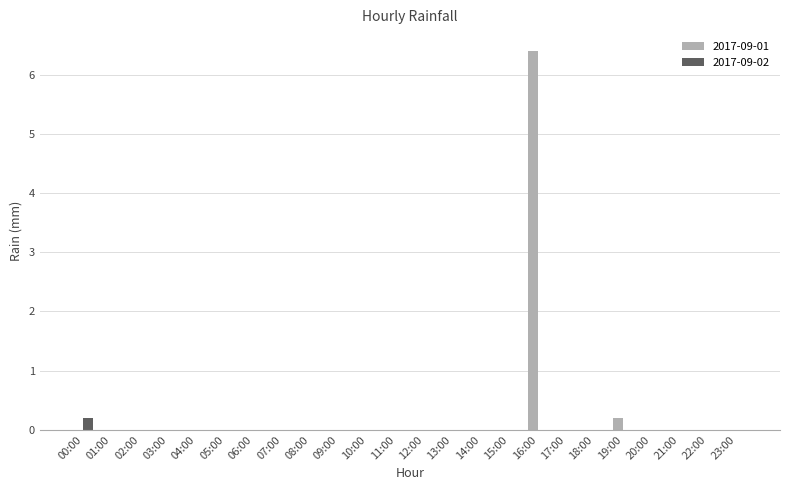

Reading left to right, extract all data points from this chart.

2017-09-01: 0.0	0.0	0.0	0.0	0.0	0.0	0.0	0.0	0.0	0.0	0.0	0.0	0.0	0.0	0.0	0.0	6.4	0.0	0.0	0.2	0.0	0.0	0.0	0.0
2017-09-02: 0.2	0.0	0.0	0.0	0.0	0.0	0.0	0.0	0.0	0.0	0.0	0.0	0.0	0.0	0.0	0.0	0.0	0.0	0.0	0.0	0.0	0.0	0.0	0.0